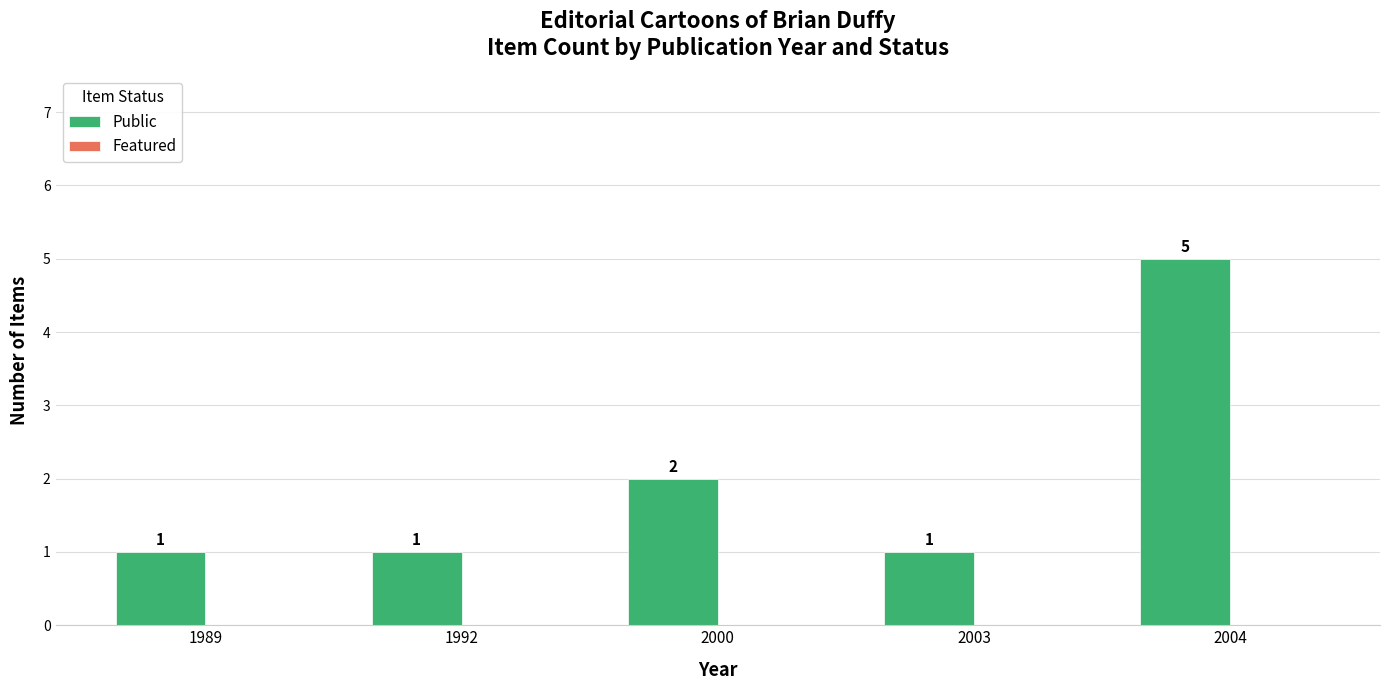

What is the change in value from 2000 to 2004?

+3